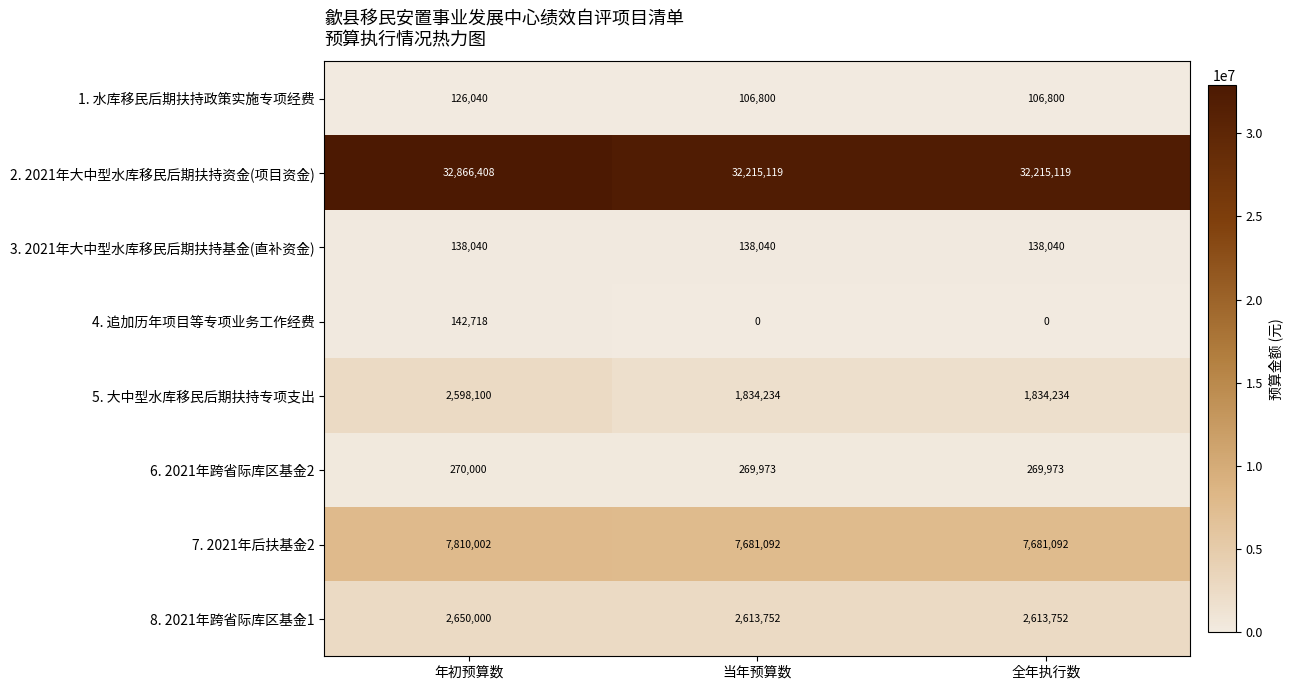

Reading left to right, what are all the values shown in this chart?

1. 水库移民后期扶持政策实施专项经费: 126040	106800	106800
2. 2021年大中型水库移民后期扶持资金(项目资金): 32866408	32215119	32215119
3. 2021年大中型水库移民后期扶持基金(直补资金): 138040	138040	138040
4. 追加历年项目等专项业务工作经费: 142718	0	0
5. 大中型水库移民后期扶持专项支出: 2598100	1834234	1834234
6. 2021年跨省际库区基金2: 270000	269973	269973
7. 2021年后扶基金2: 7810002	7681092	7681092
8. 2021年跨省际库区基金1: 2650000	2613752	2613752